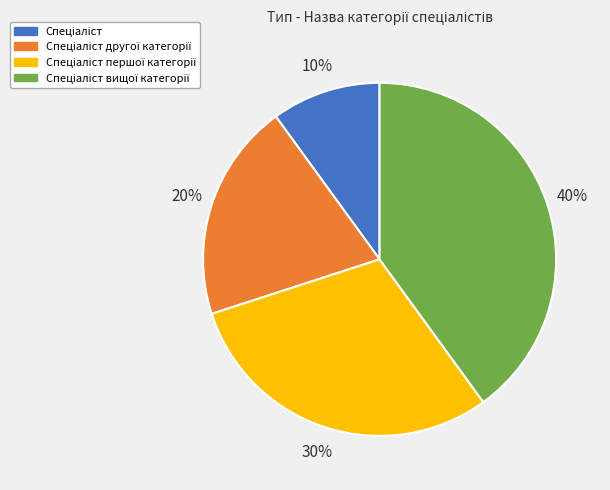

To the nearest percent, what is the average slice percentage?

25%